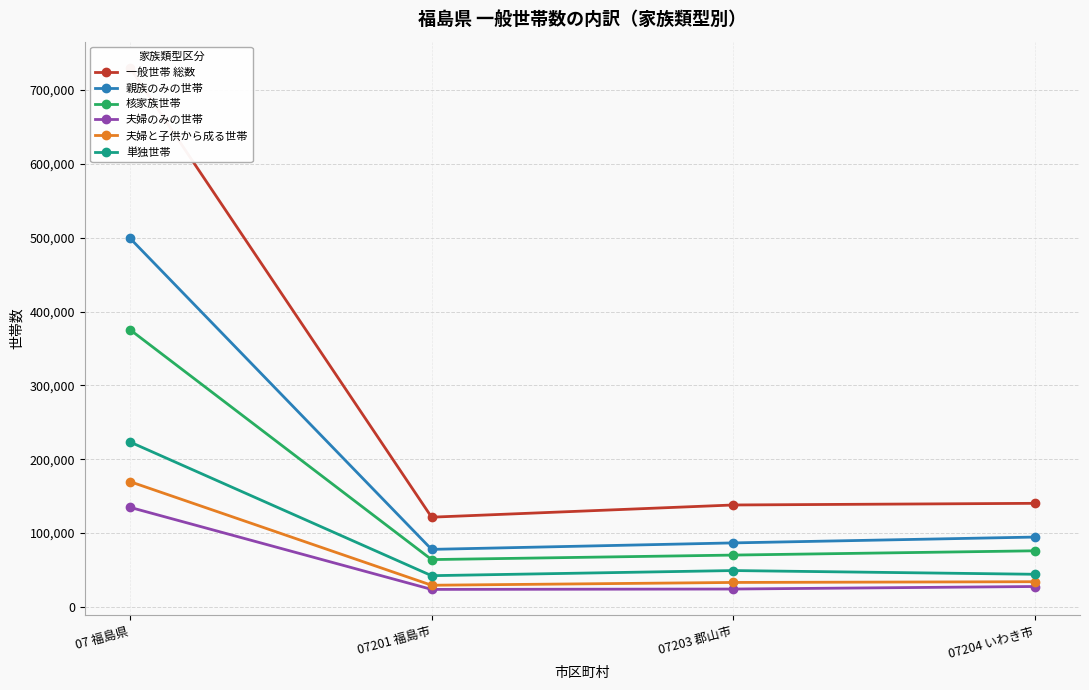

Is it true that 単独世帯 equals 80620 at 07203 郡山市?

False